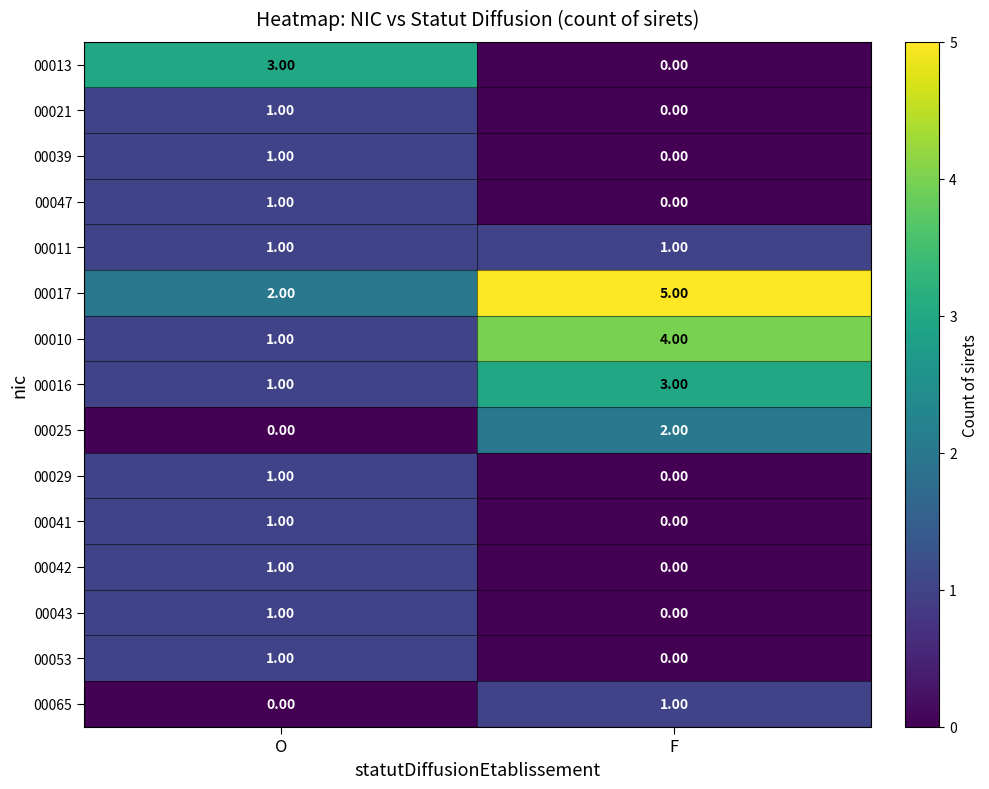

What is the difference between the highest and lowest values at O?

3